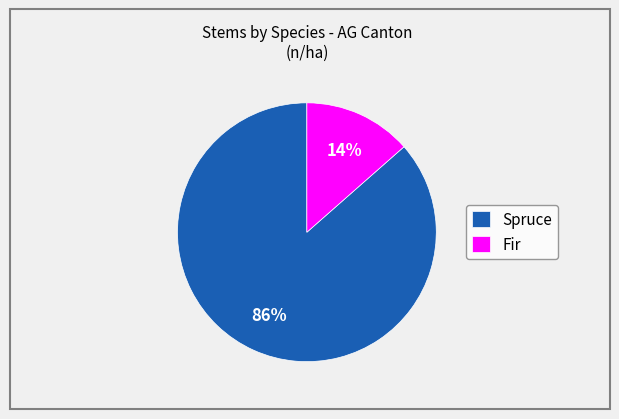

What is the majority slice?

Spruce